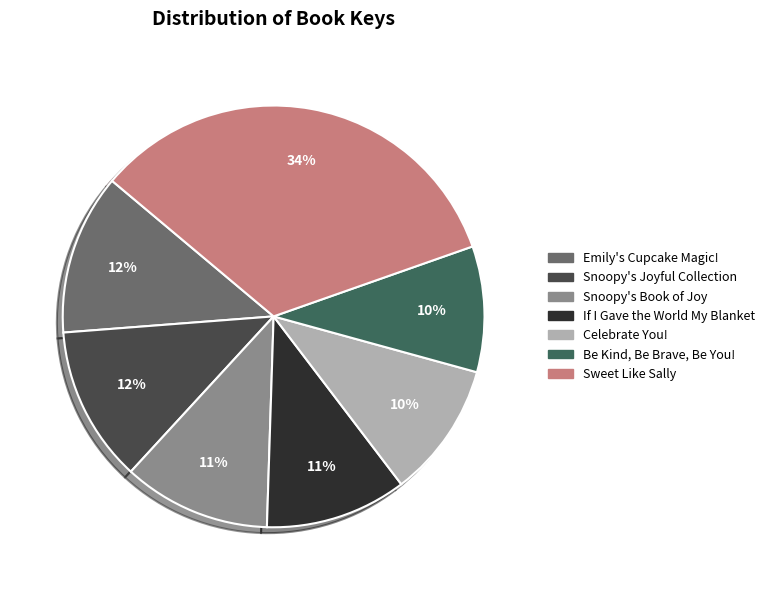

Rank the categories by value from lowest to highest.

Be Kind, Be Brave, Be You!, Celebrate You!, If I Gave the World My Blanket, Snoopy's Book of Joy, Snoopy's Joyful Collection, Emily's Cupcake Magic!, Sweet Like Sally